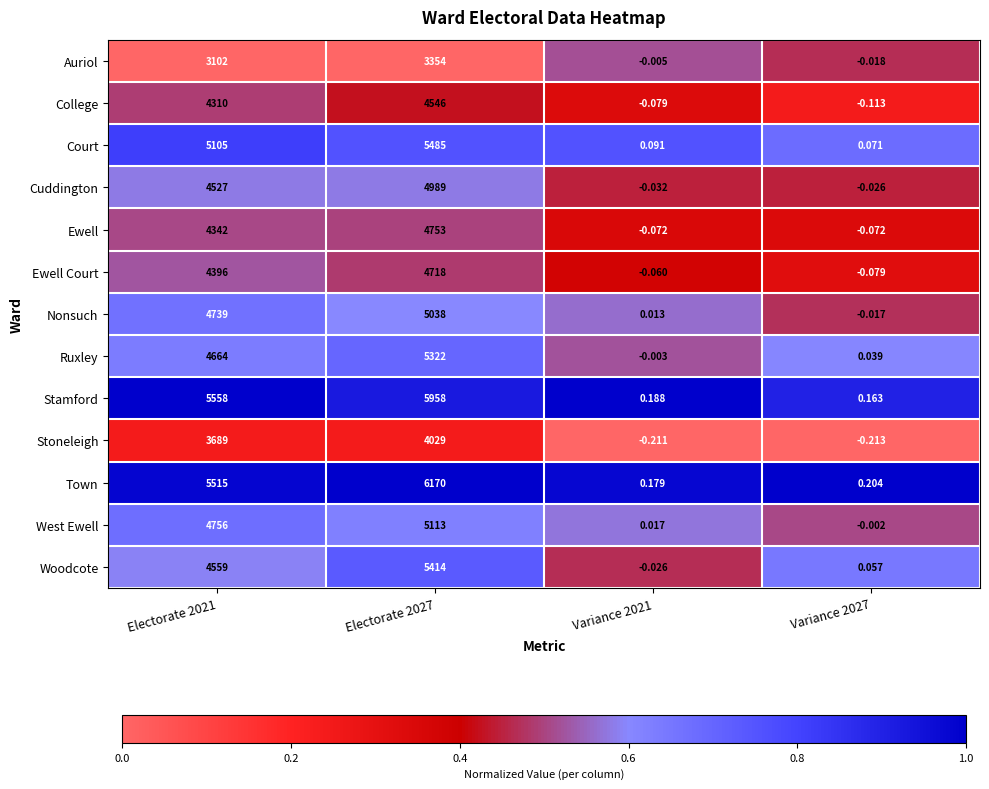

What is the spread (max minus min) of values at Electorate 2021?

2456.0